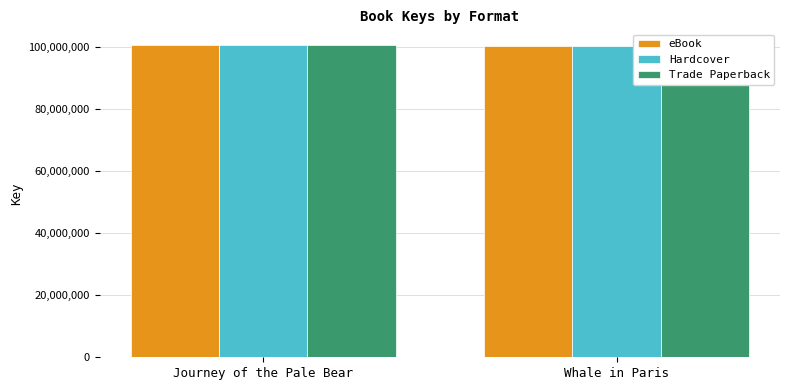

What is the average value of the eBook series?

100509452